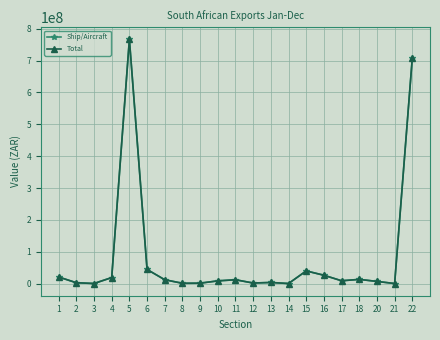

Rank the series by their maximum value, from lowest to highest.

Ship/Aircraft, Total